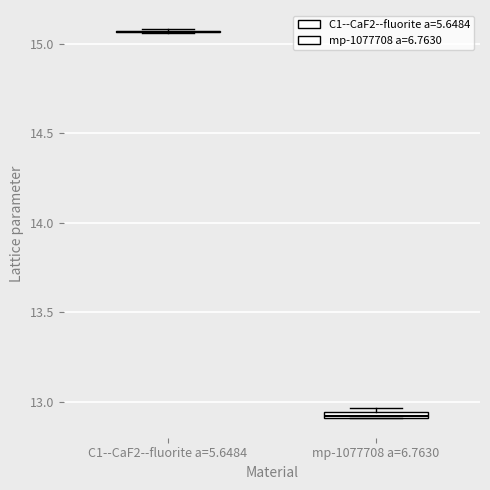

Where is the upper edge of the box for mp-1077708 a=6.7630 on the y-axis? The values are not printed on the chart, so give them approximately, as read against the axis.

12.95